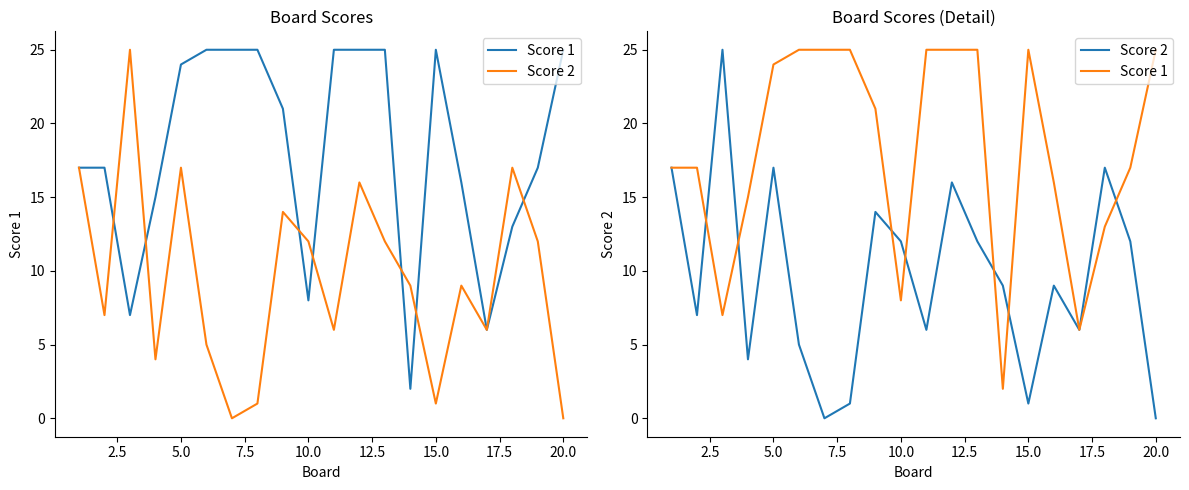

Reading left to right, transcribe all the data shown in this chart.

Score 1: 17	17	7	15	24	25	25	25	21	8	25	25	25	2	25	16	6	13	17	25
Score 2: 17	7	25	4	17	5	0	1	14	12	6	16	12	9	1	9	6	17	12	0